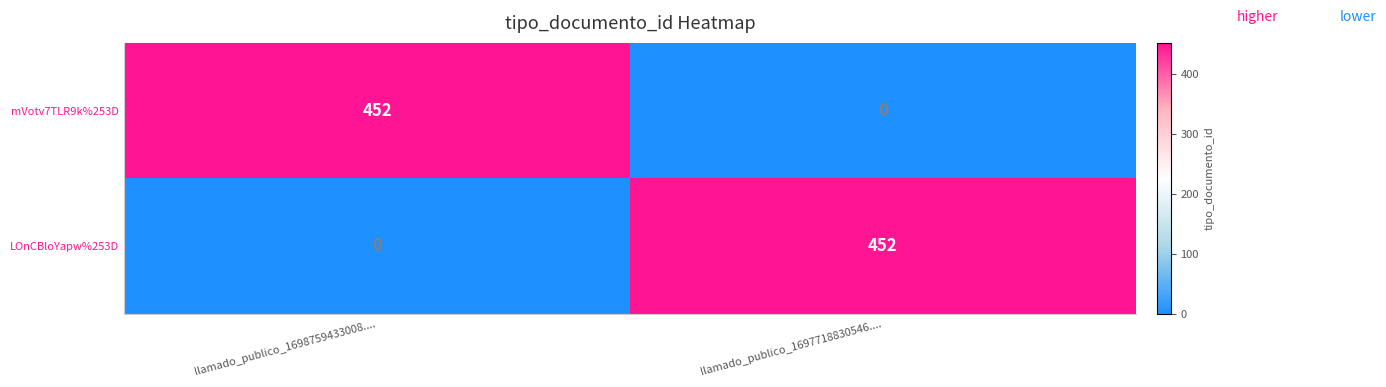

How many distinct data groups are displayed?

2